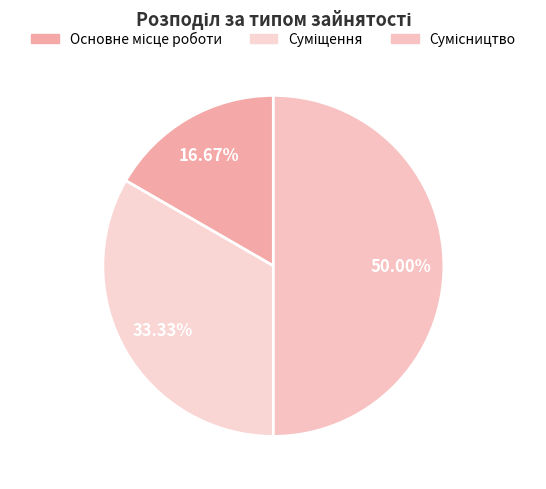

To the nearest percent, what is the combined percentage of Суміщення and Сумісництво?

83%